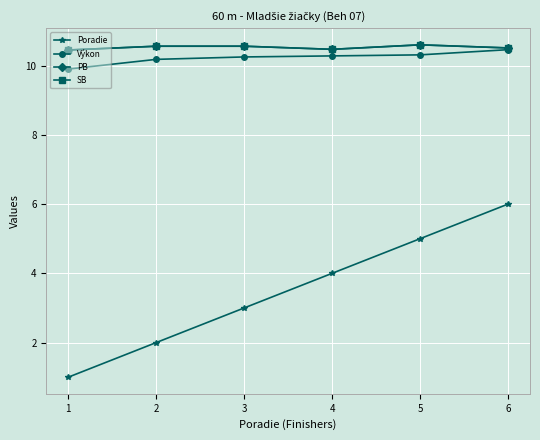

Rank the series at 4 from highest to lowest value.

PB, SB, Výkon, Poradie